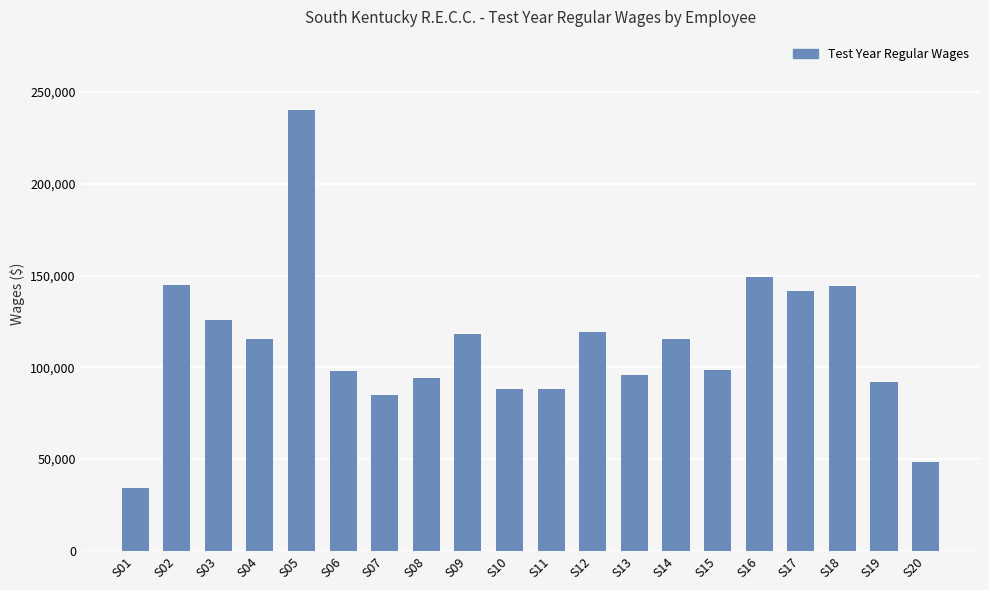

True or false: the data shows 240121.0 at S05.

True